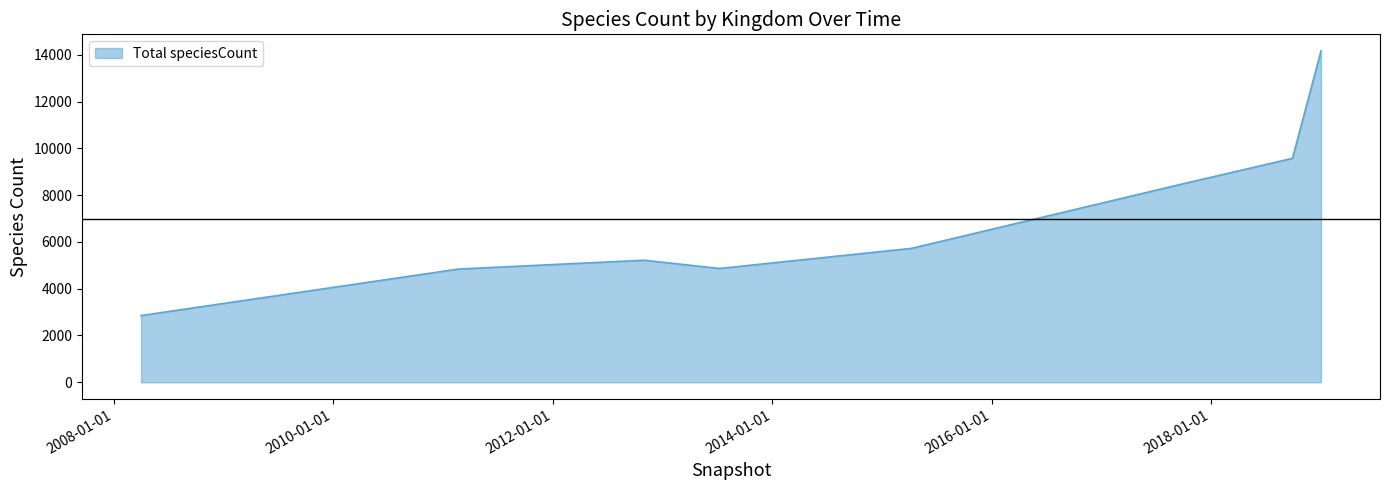

What is the greatest value displayed?

14165